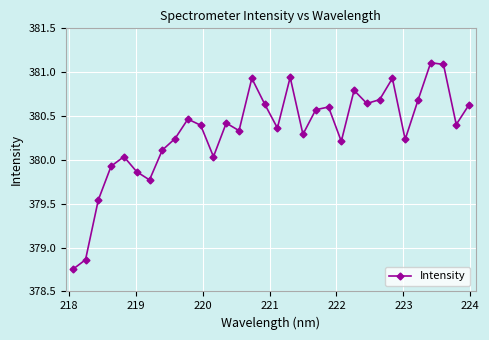

Count the number of categories in the chart.

32